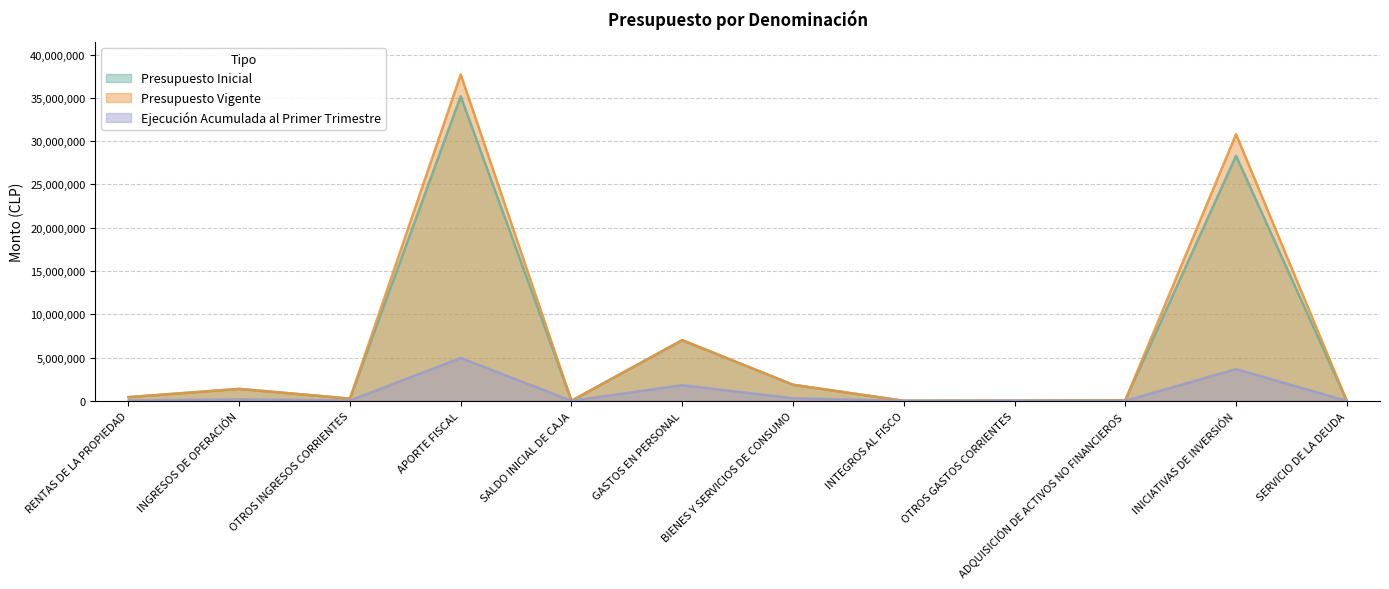

At which label does Presupuesto Inicial first exceed 425229?

INGRESOS DE OPERACIÓN